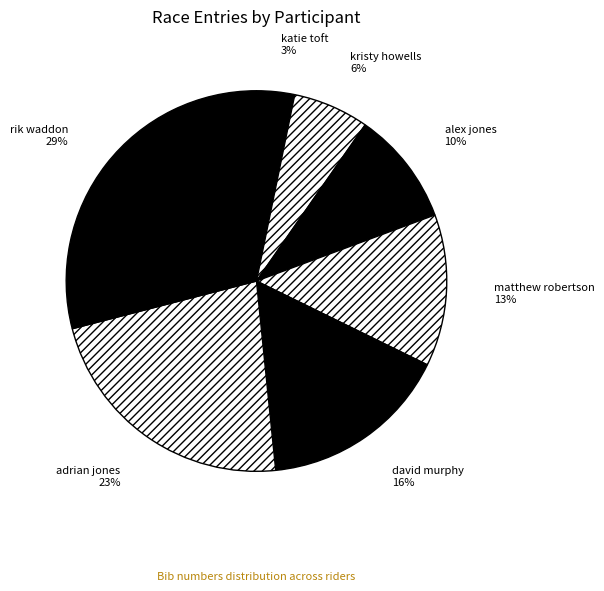

What is the largest slice in the pie chart?

rik waddon